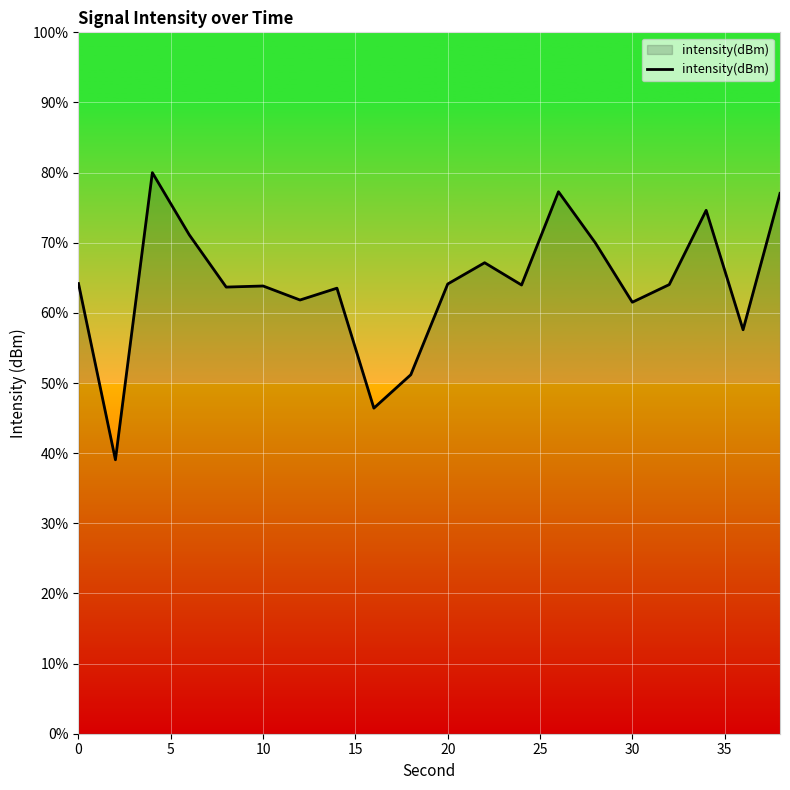

Does the chart display data point markers on the line(s)?

No